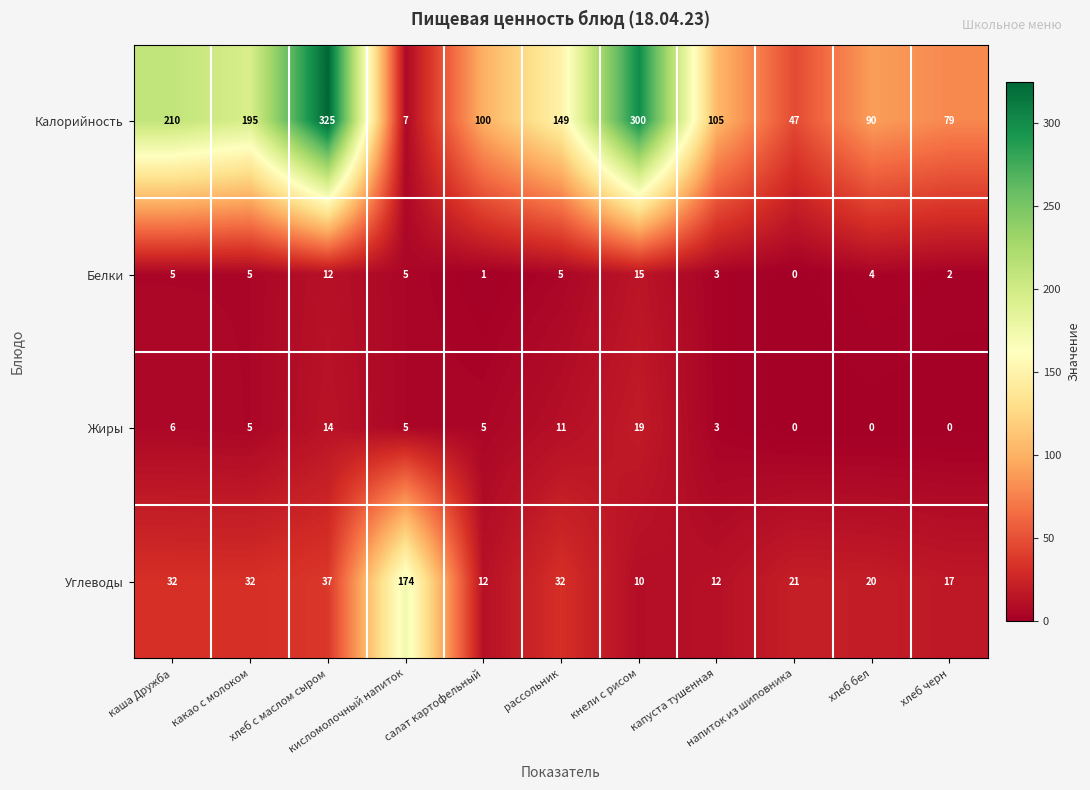

What is the greatest value displayed?

325